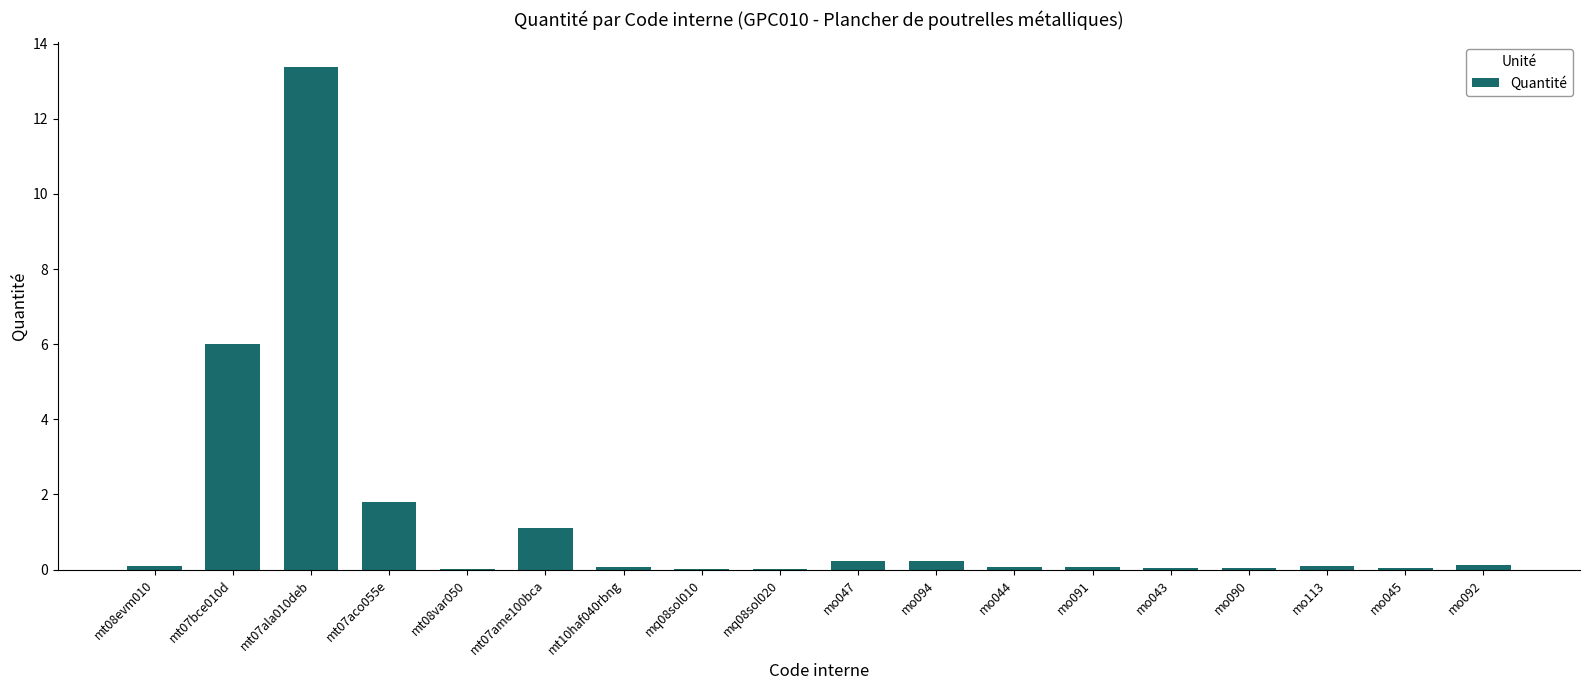

What is the greatest value displayed?

13.4